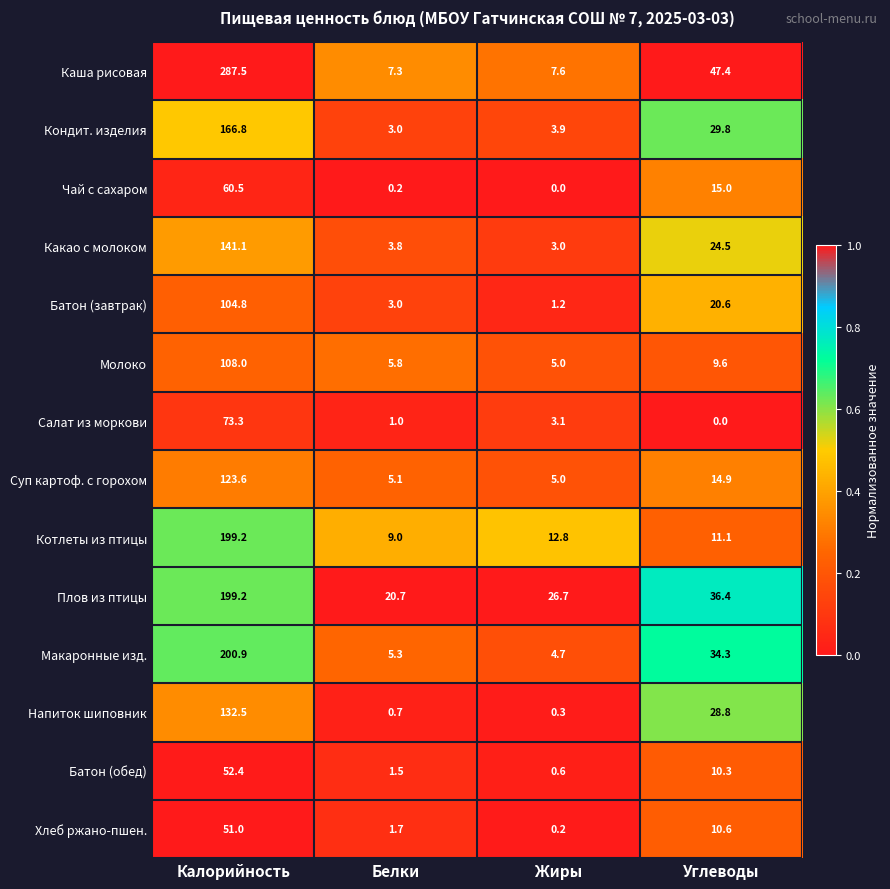

What is the difference between the second highest and minimum values in the Батон (обед) series?

9.7